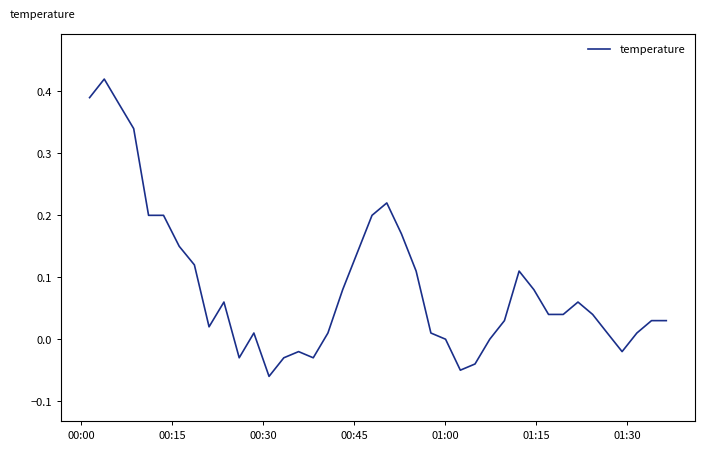

How many categories are shown in the chart?

40